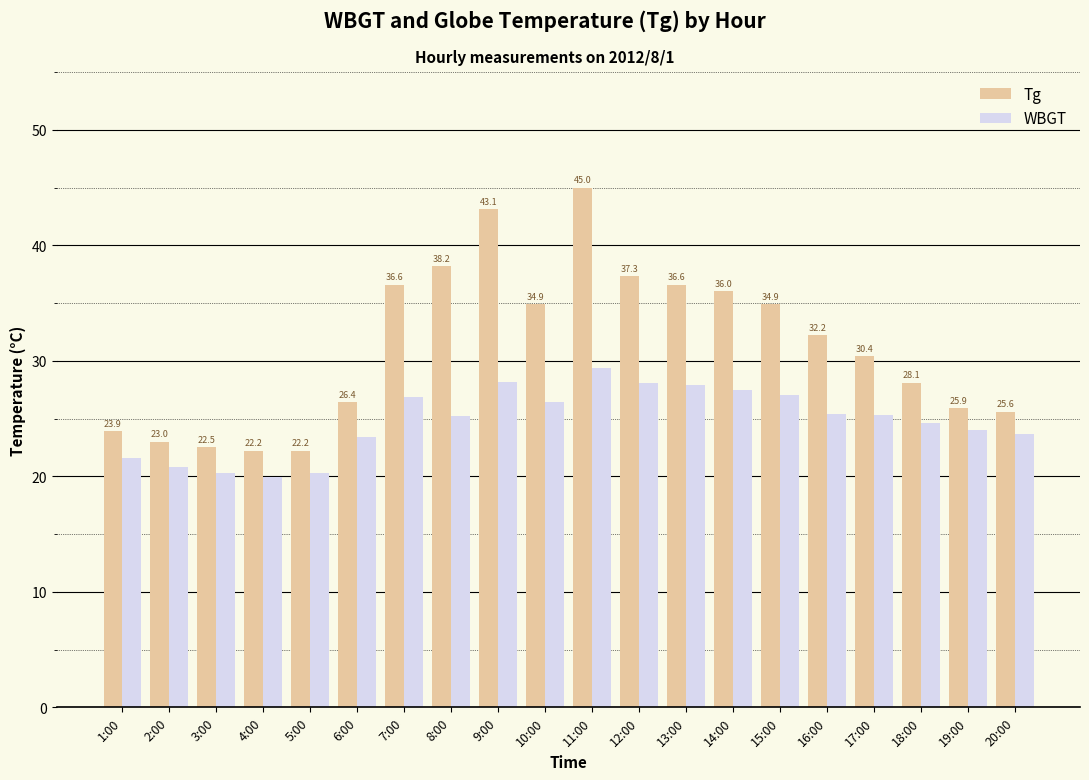

What is the average value of the WBGT series?

24.8